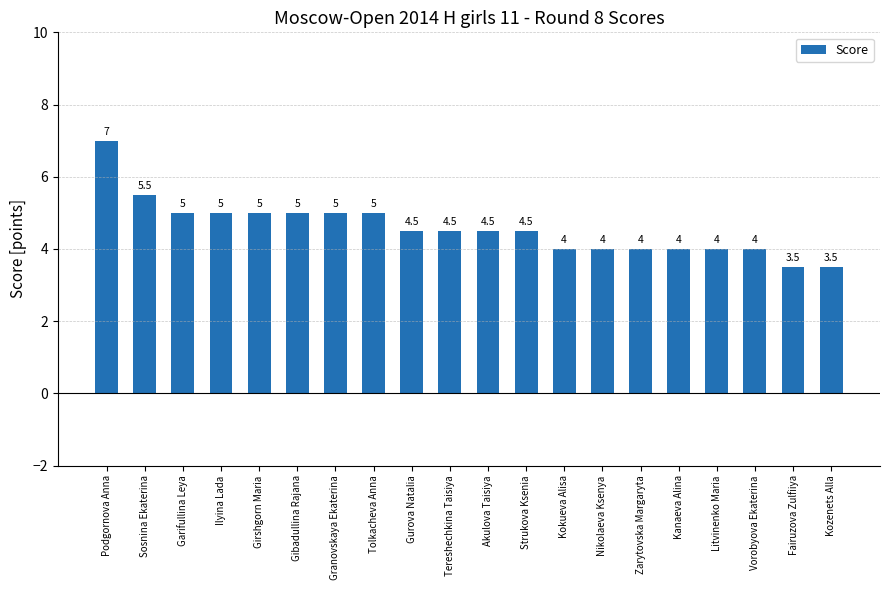

What is the label of the 4th bar from the left?

Ilyina Lada